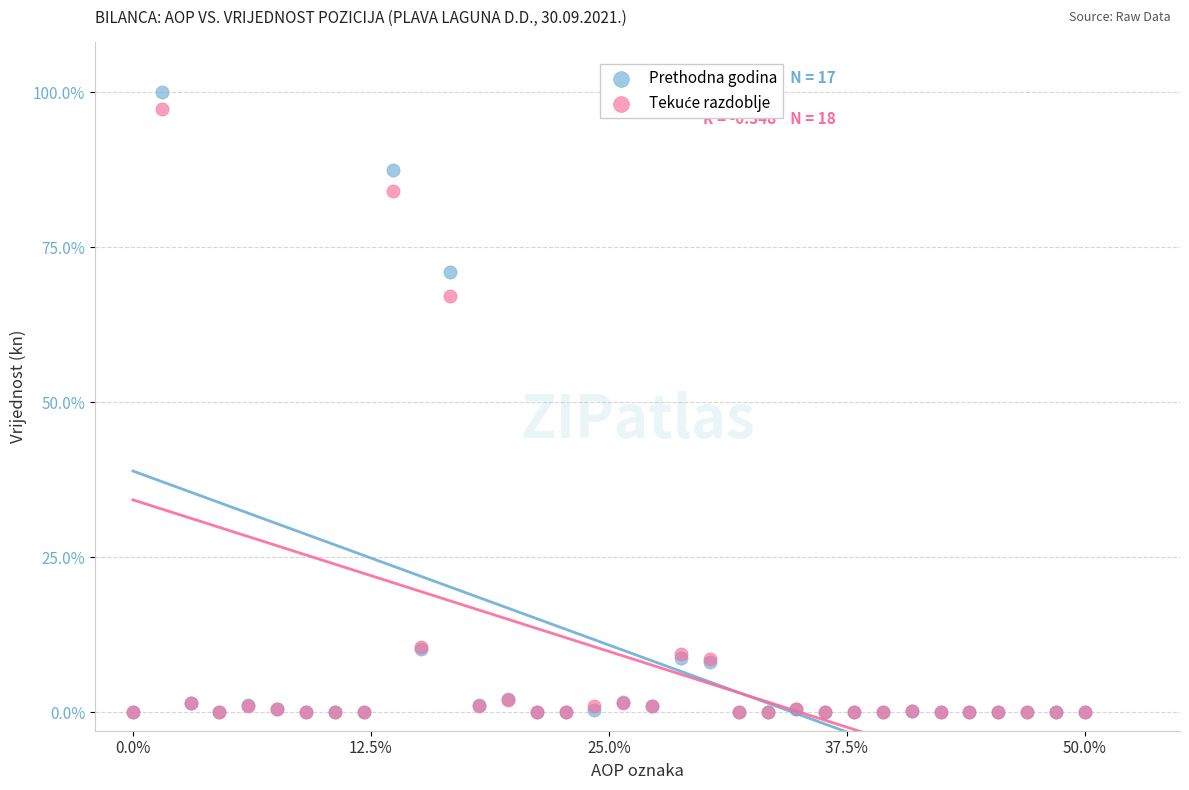

Across all series, what Y value is closest to 50?

67.0